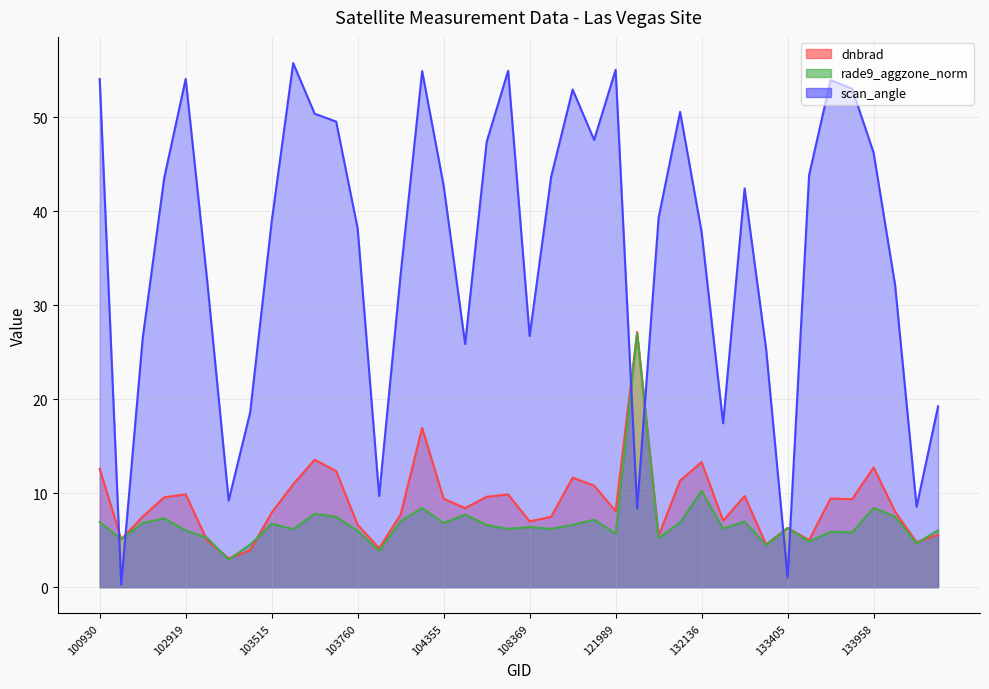

The value of scan_angle at 108715 is 11.5. True or false?

False